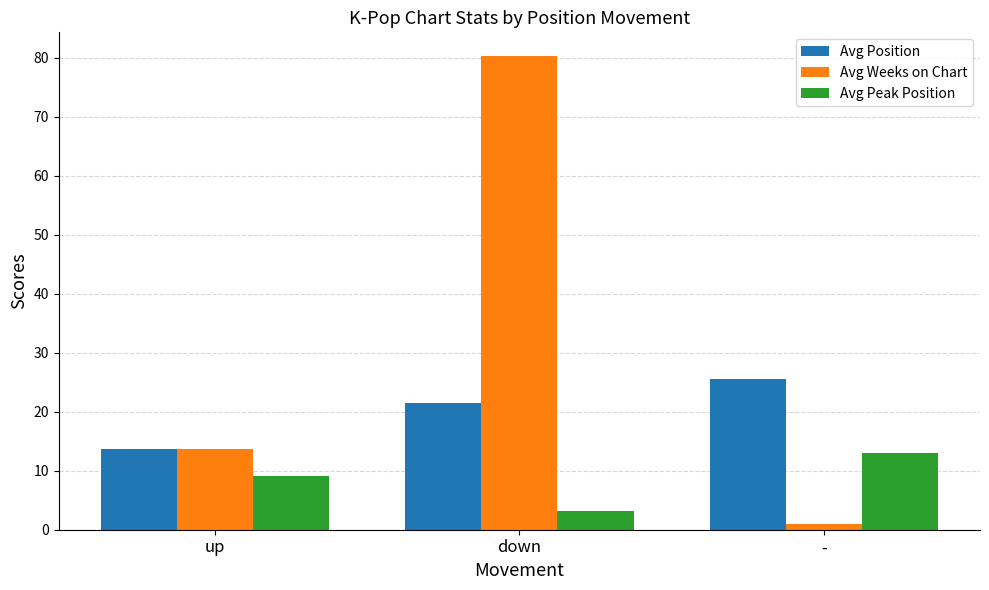

Which category has the lowest value across all series?

-